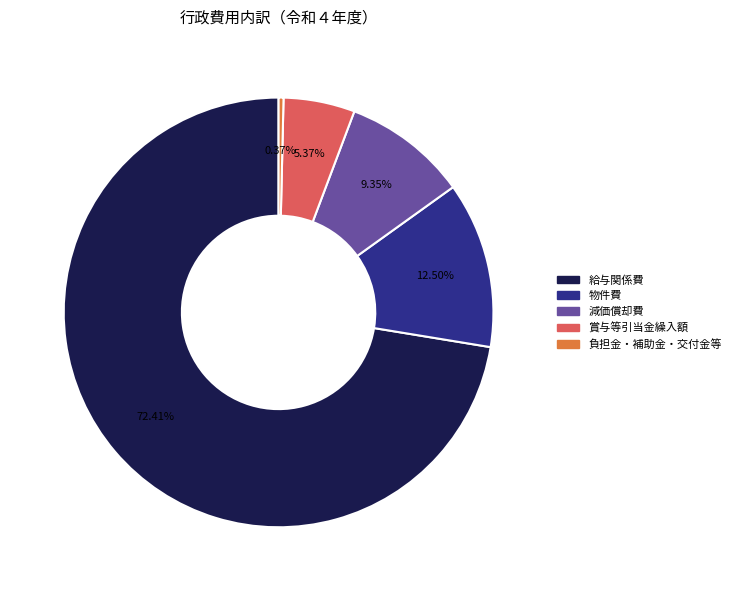

Is the sum of 賞与等引当金繰入額 and 給与関係費 greater than half?

Yes